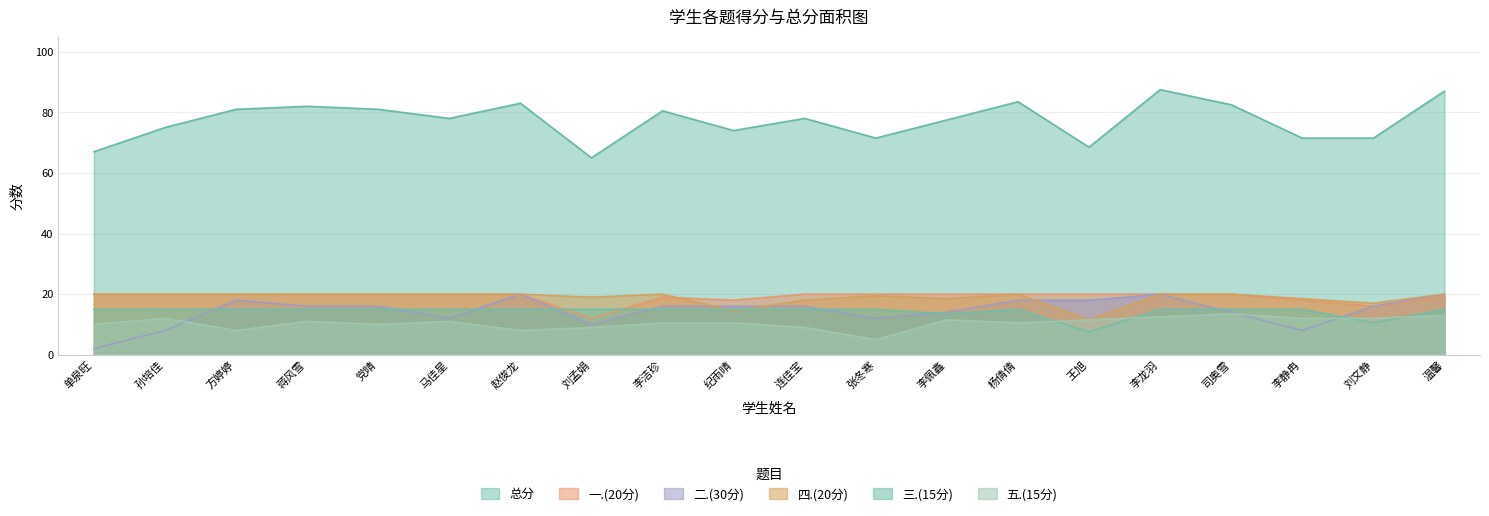

What is the sum of all 二.(30分) values?

290.0